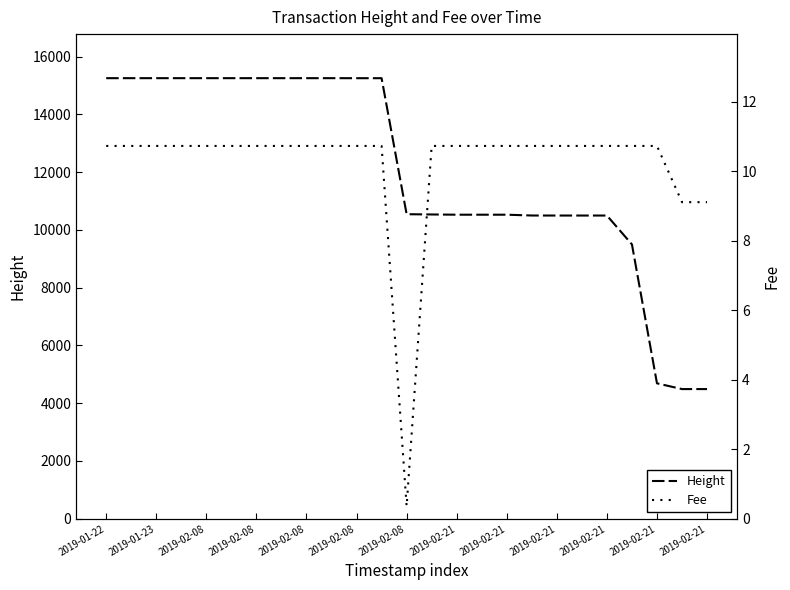

True or false: Height has a value of 6566.9 at 23.

False